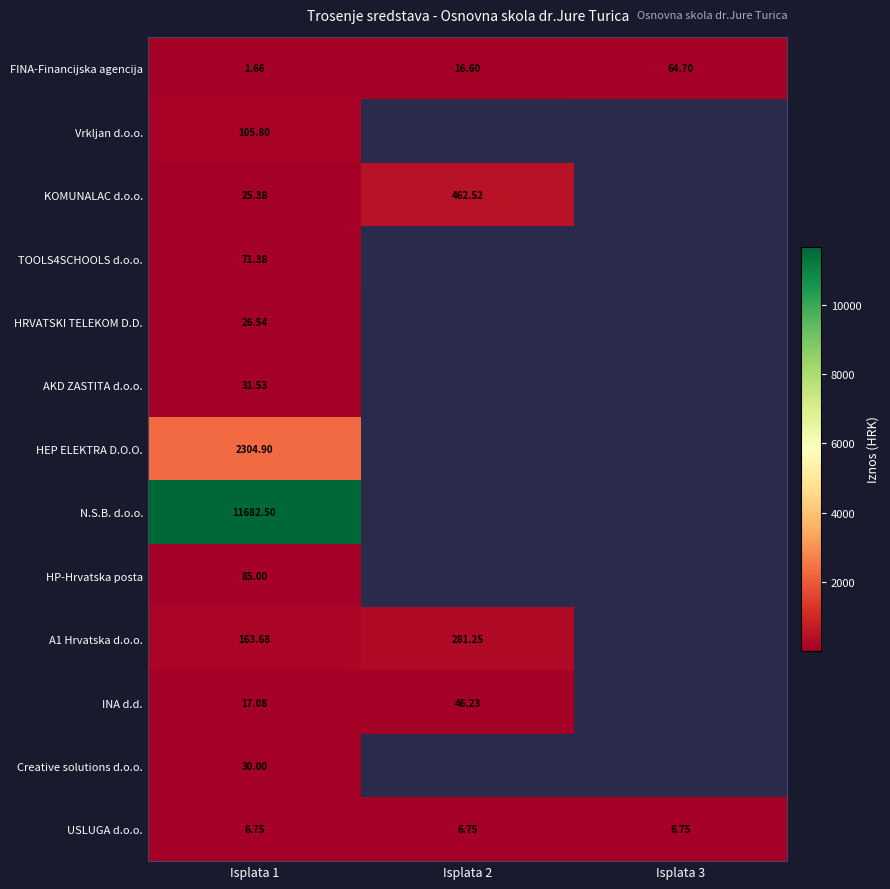

Is the value of USLUGA d.o.o. at Isplata 2 greater than the value of AKD ZASTITA d.o.o. at Isplata 1?

No